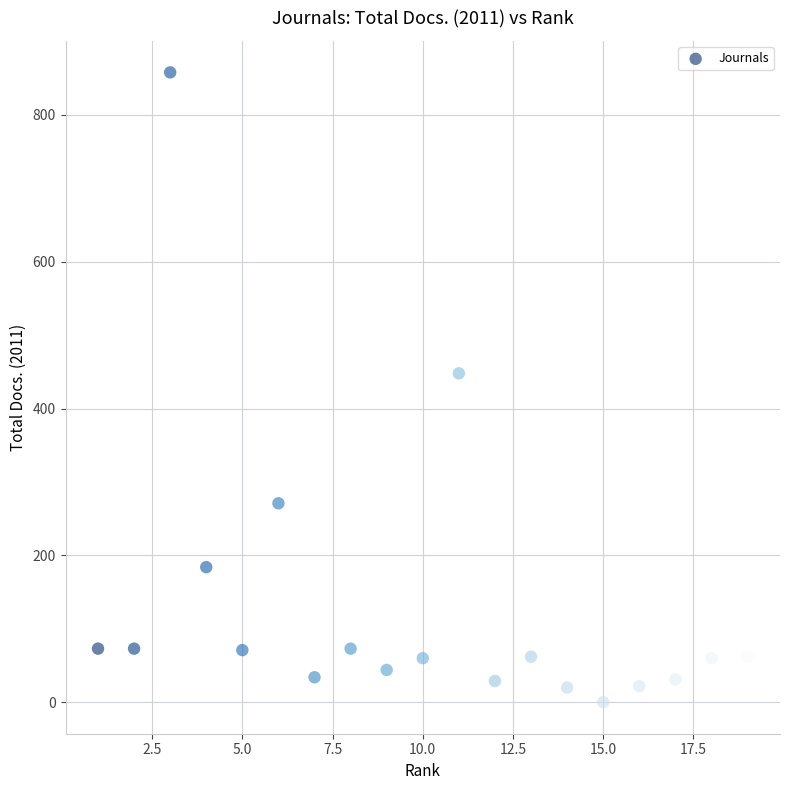

What is the range of Y values (max minus min)?

858